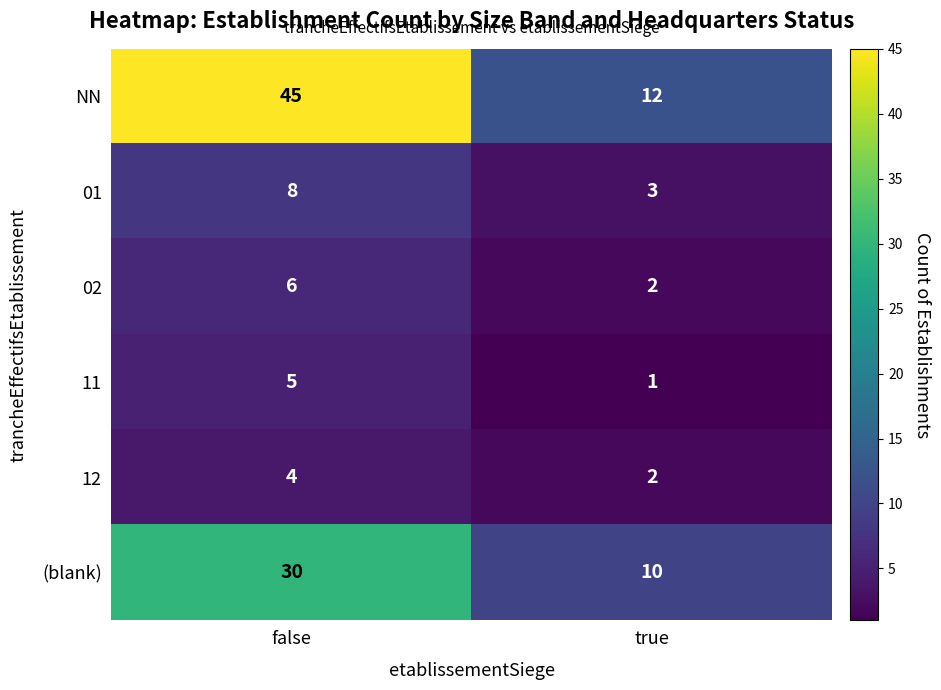

At which category is the sum across all series the highest?

false